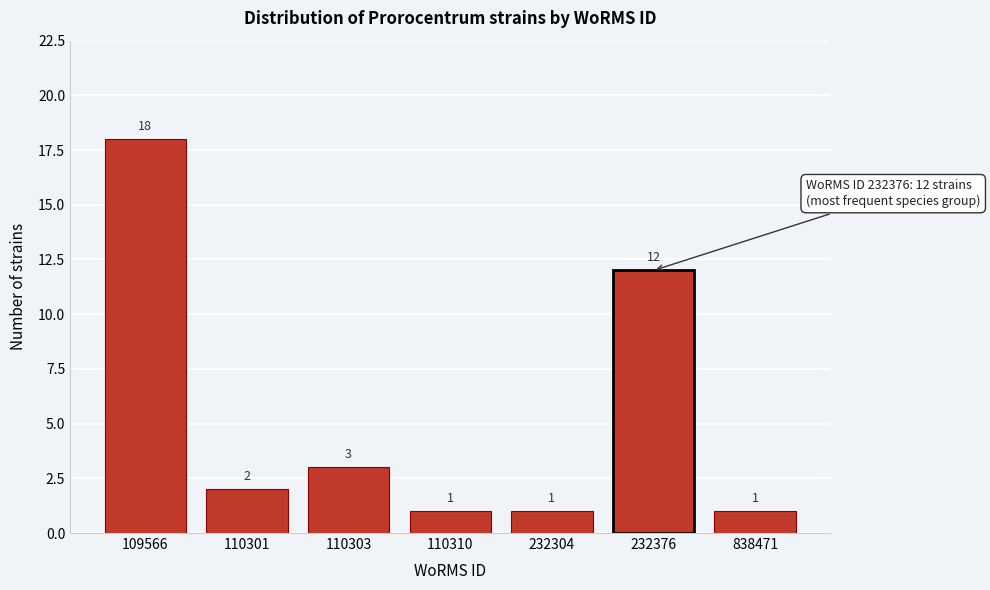

Reading left to right, list all the values displayed in this chart.

109566=18	110301=2	110303=3	110310=1	232304=1	232376=12	838471=1